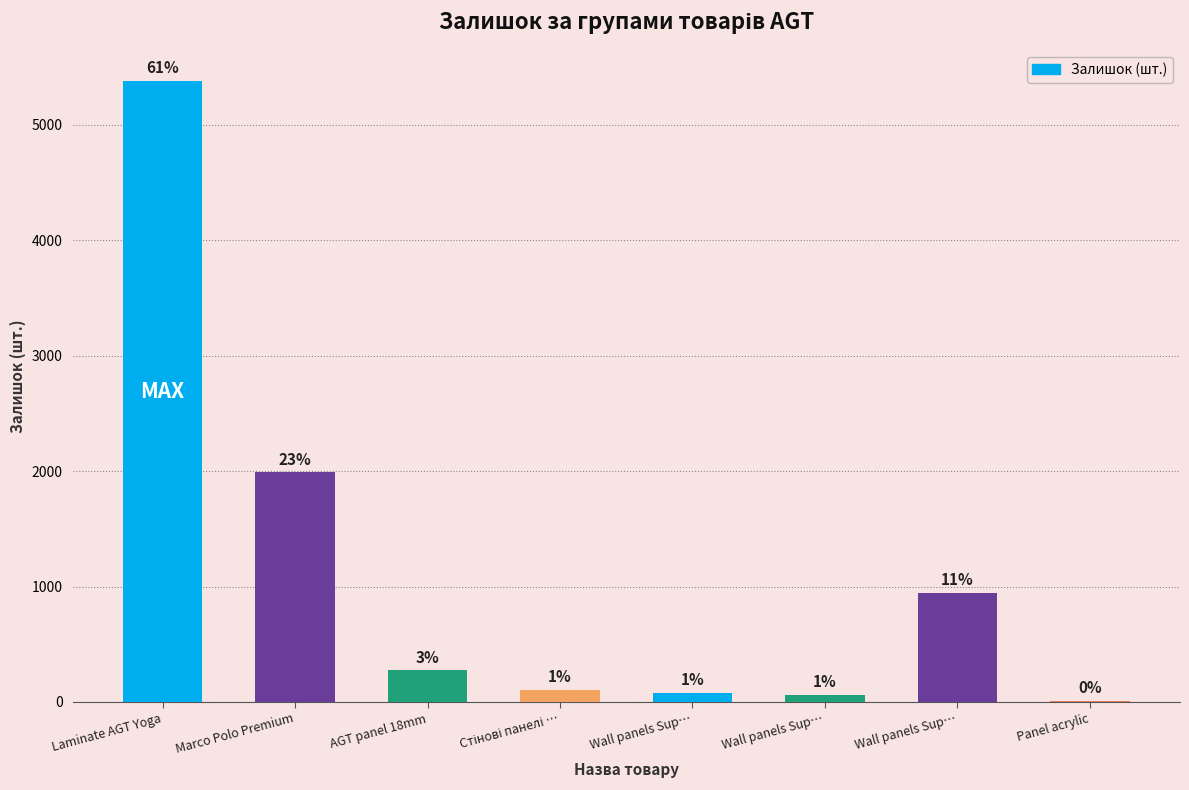

Approximately how many times larger is the value at Laminate AGT Yoga compared to AGT panel 18mm?

19.6